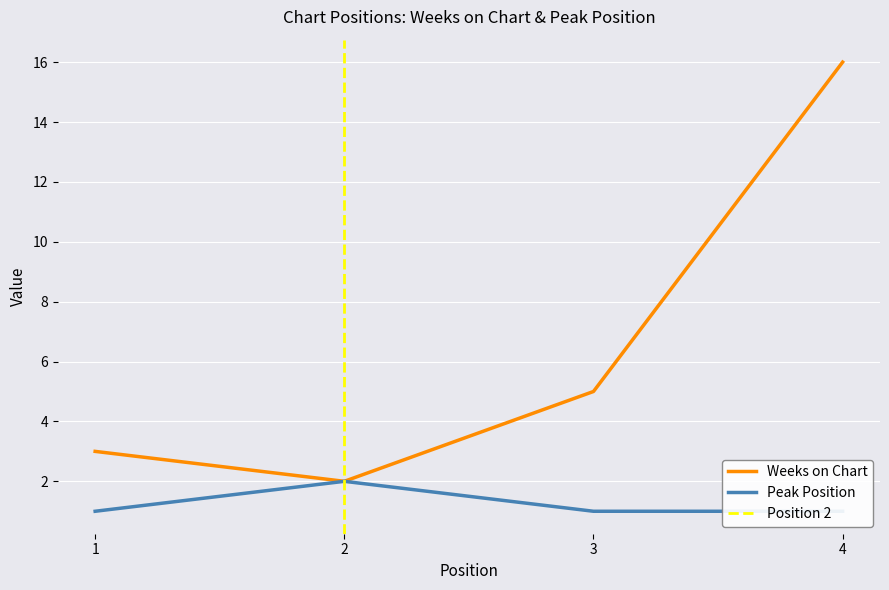

Is this an area chart (filled region under the line)?

No